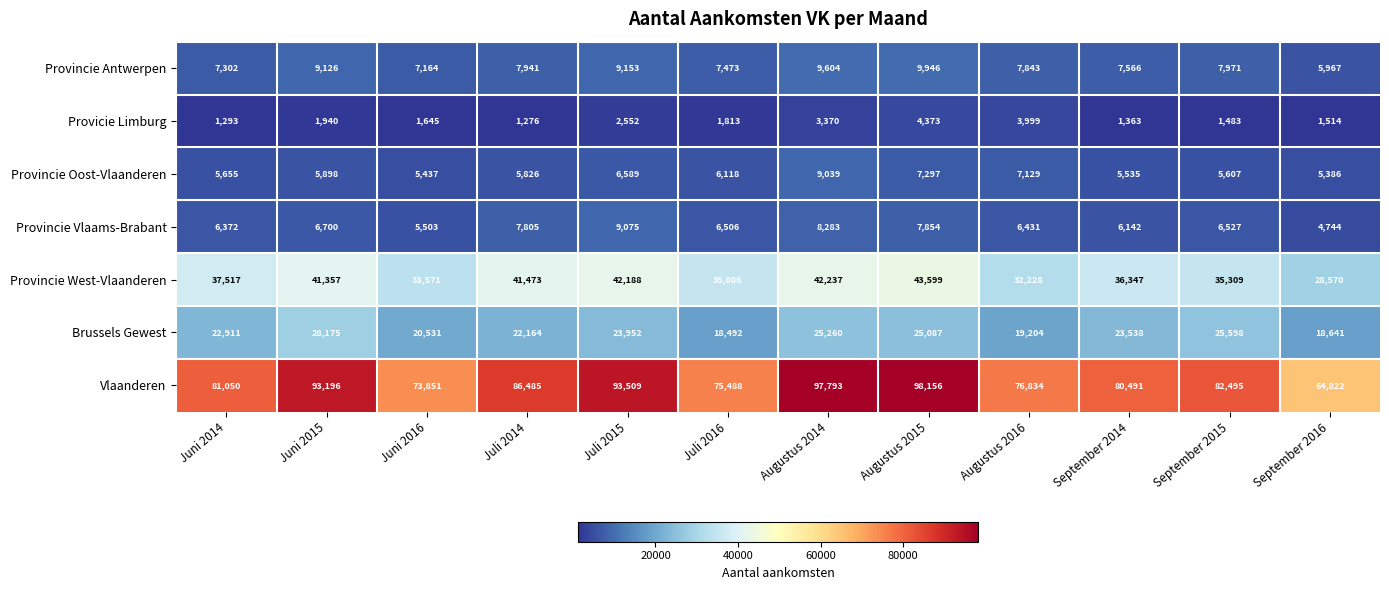

List the series in order of their peak value, highest first.

Vlaanderen, Provincie West-Vlaanderen, Brussels Gewest, Provincie Antwerpen, Provincie Vlaams-Brabant, Provincie Oost-Vlaanderen, Provicie Limburg